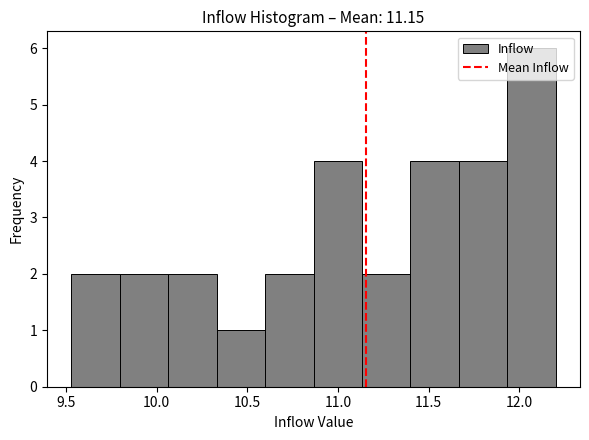

How tall is the bar that spans 10.05 to 10.35 on the x-axis? Neither the bar edges nor the heights are printed on the chart, so give them approximately, as read against the axes.

2